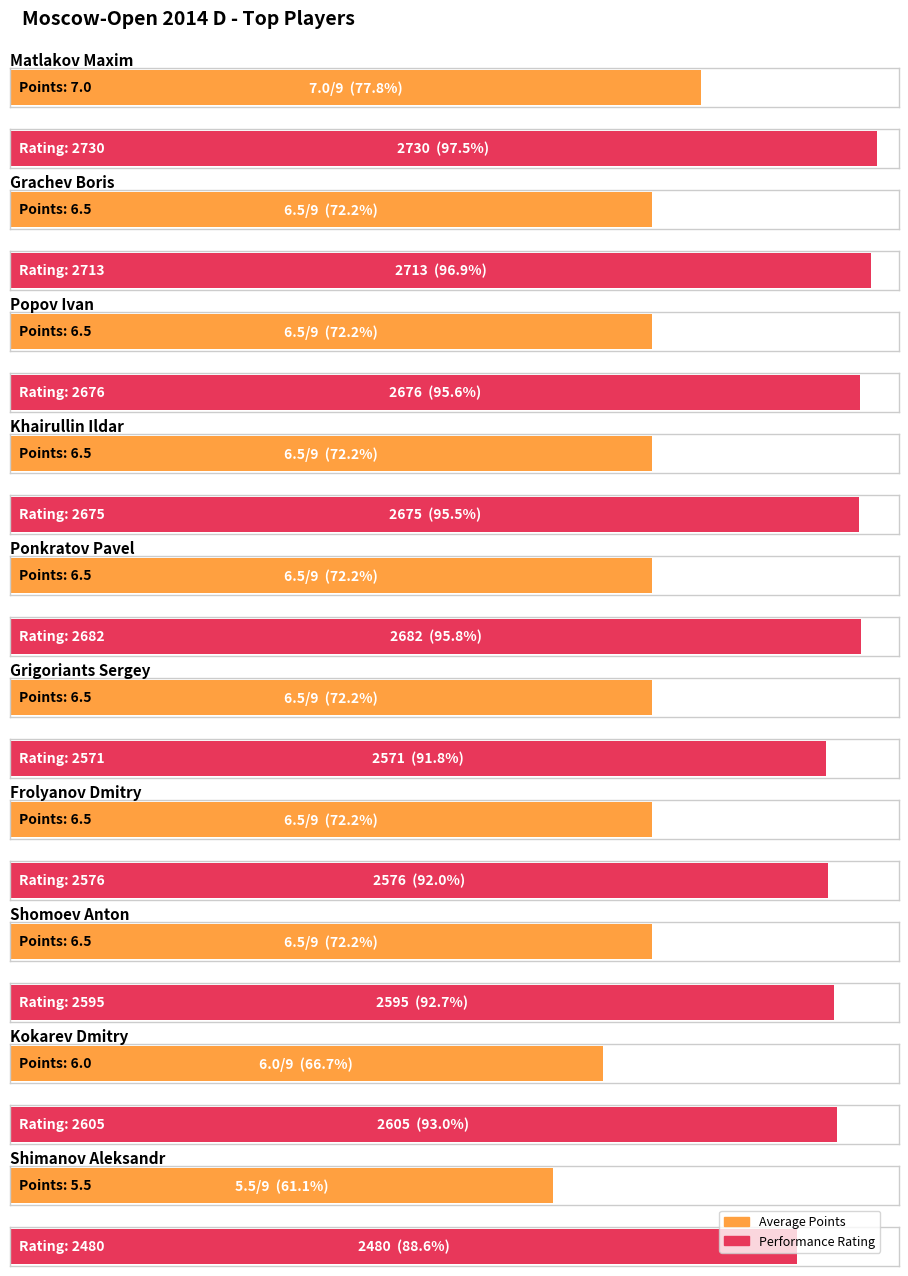

What is the average value of the Average Points series?

6.4